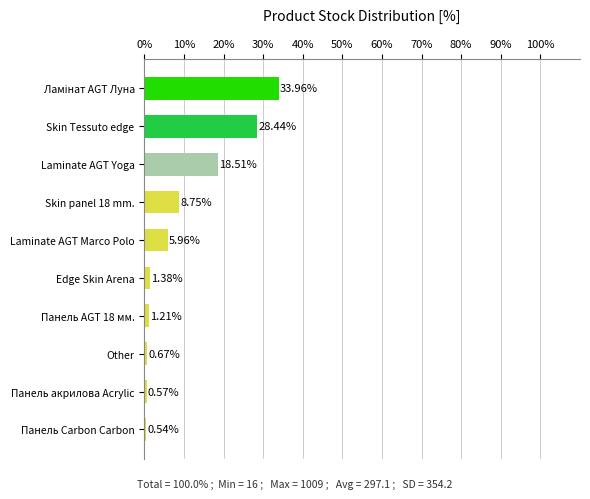

Does the chart contain any negative values?

No